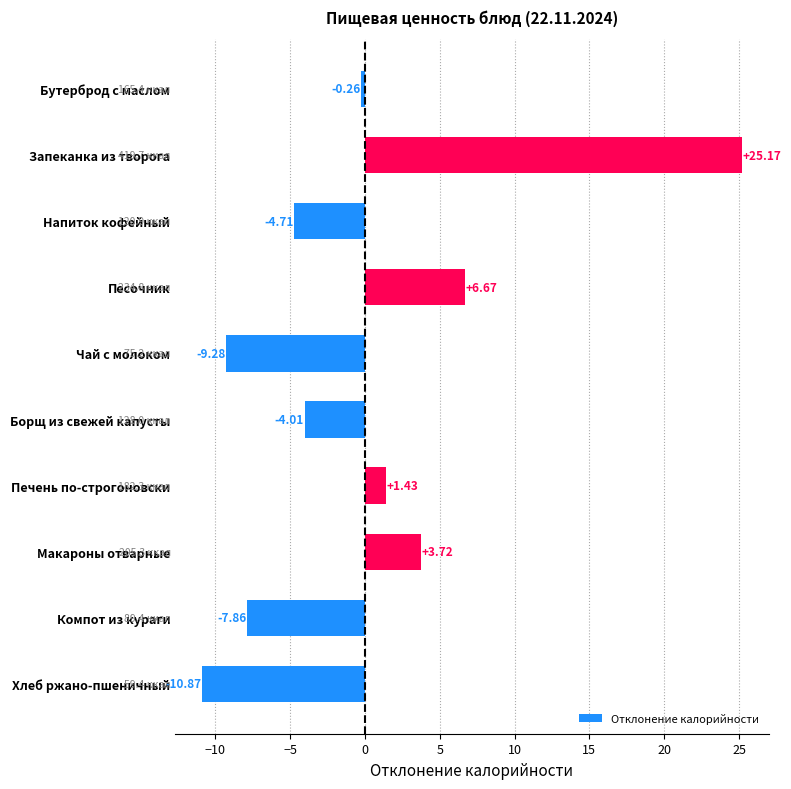

What is the label of the 5th bar from the bottom?

Борщ из свежей капусты